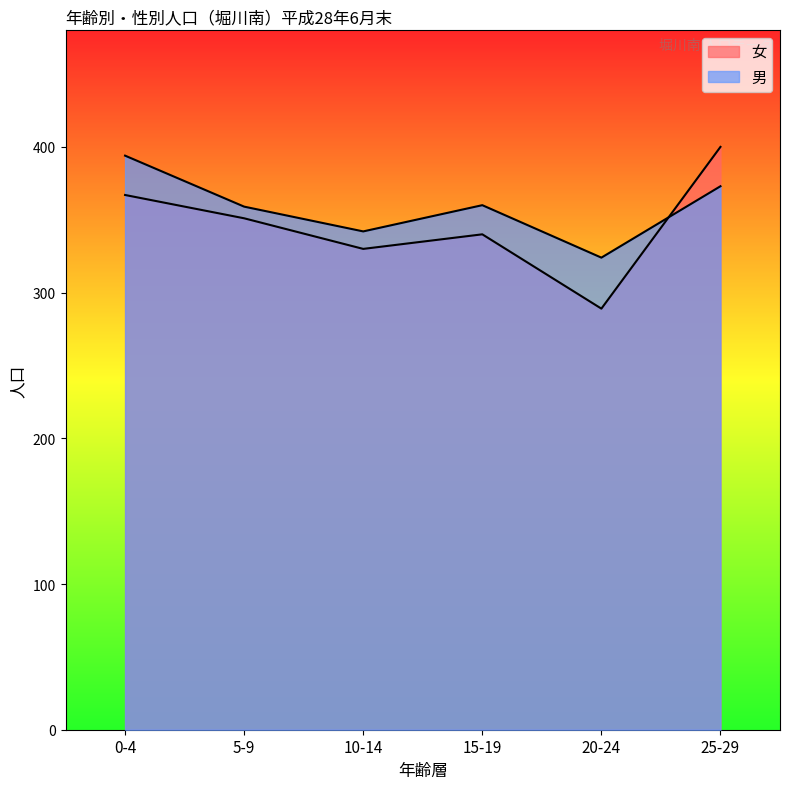

The value of 男 at 20-24 is 324. True or false?

True